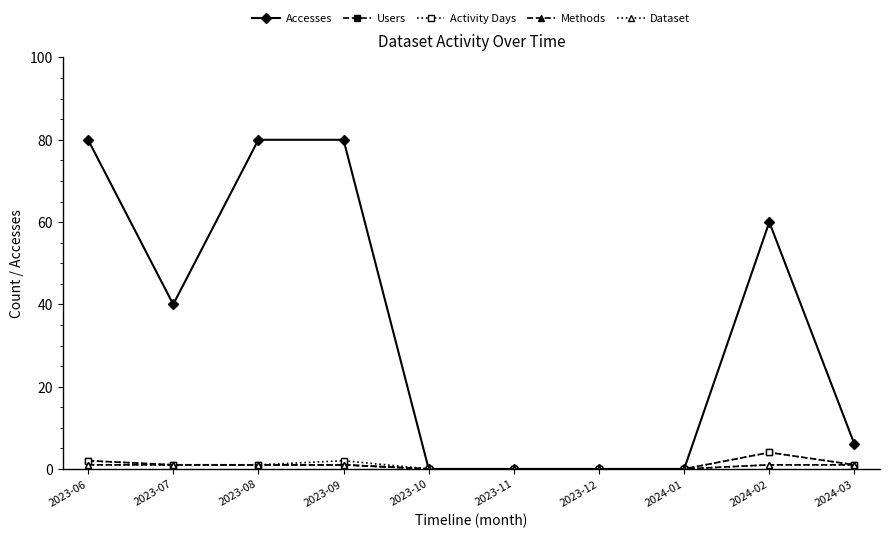

What is the label of the 5th point from the left?

2023-10